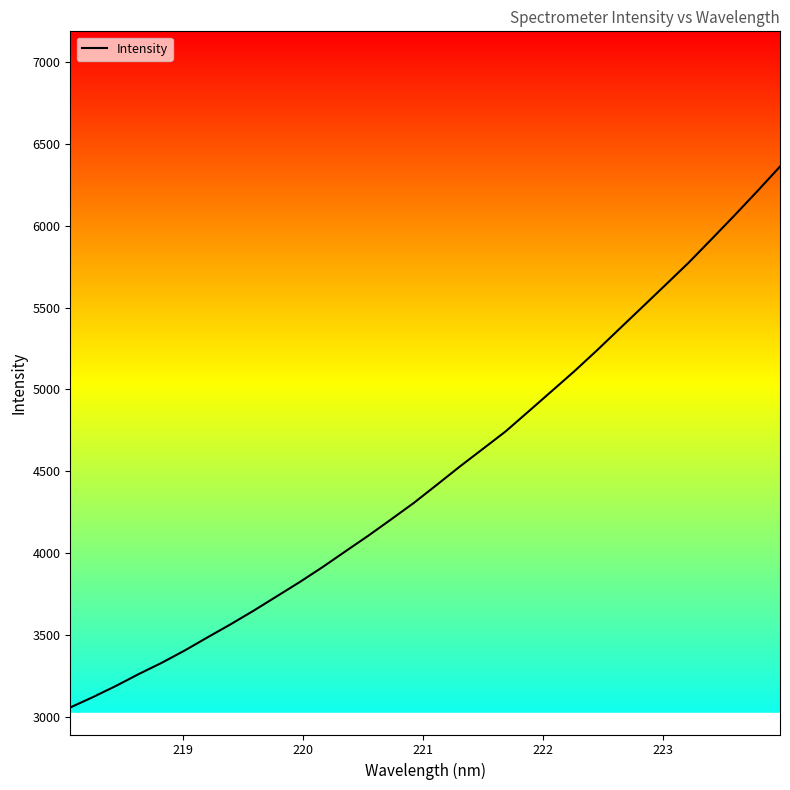

What is the greatest value displayed?

6361.3